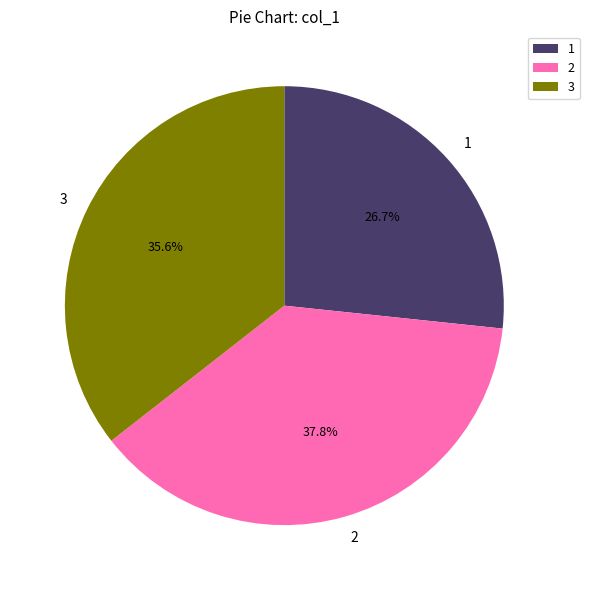

Approximately how many times larger is the value at 3 compared to 2?

0.9